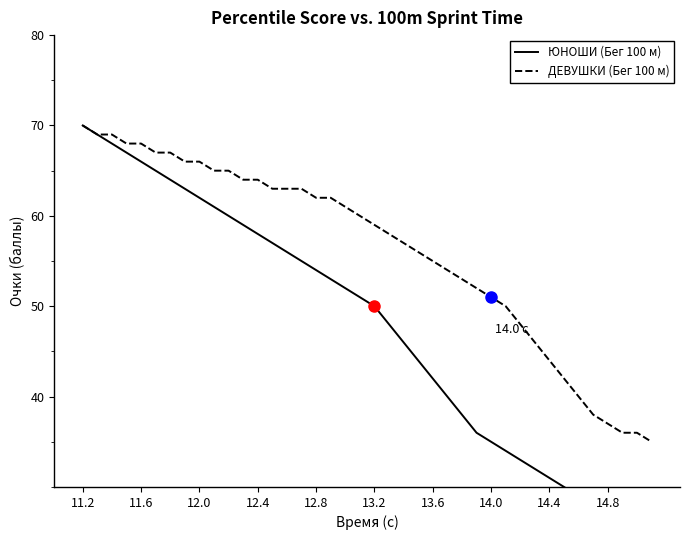

Rank the series by their average value, from lowest to highest.

ЮНОШИ (Бег 100 м), ДЕВУШКИ (Бег 100 м)